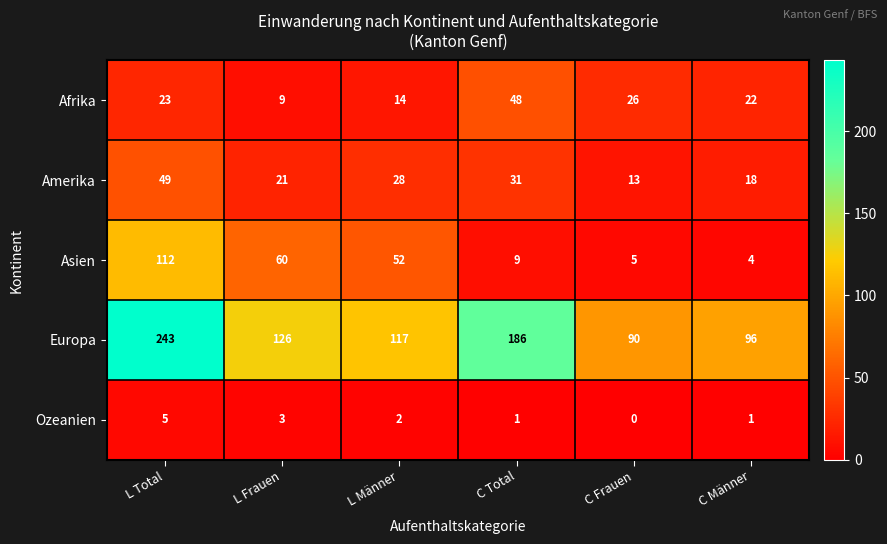

What is the sum of all Asien values?

242